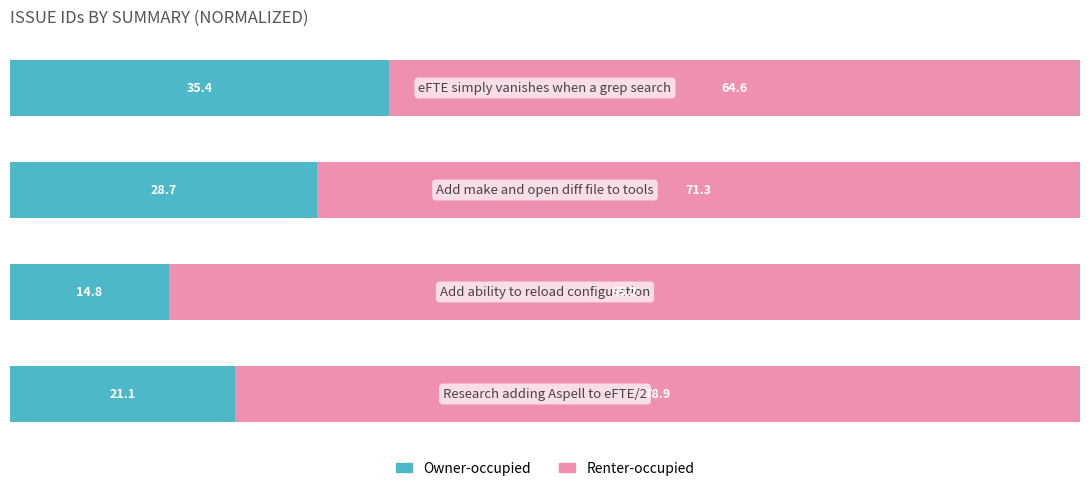

What is the average value of the Owner-occupied series?

25.0